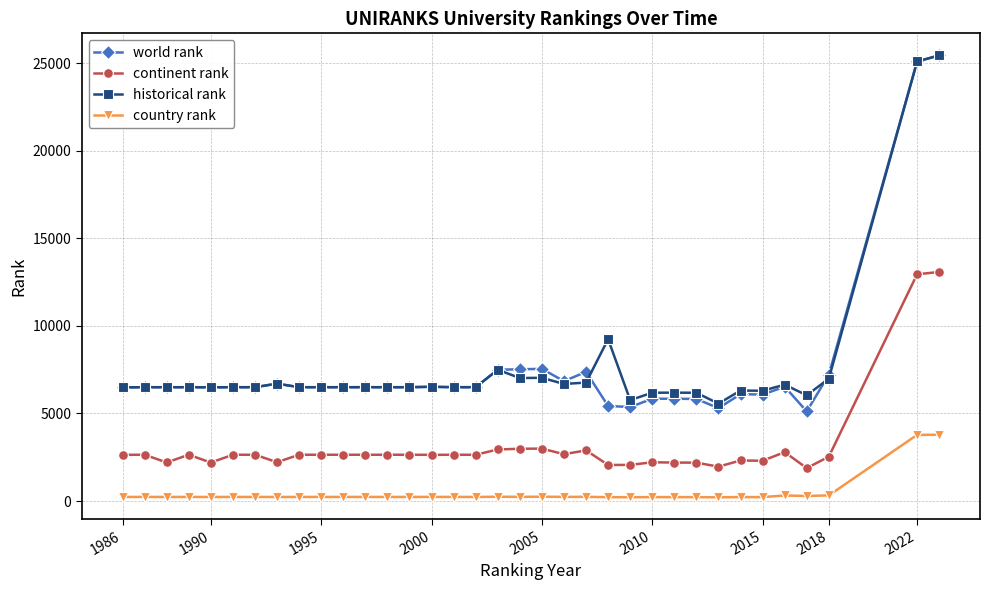

At how many categories does at least one series exceed 16522?

2